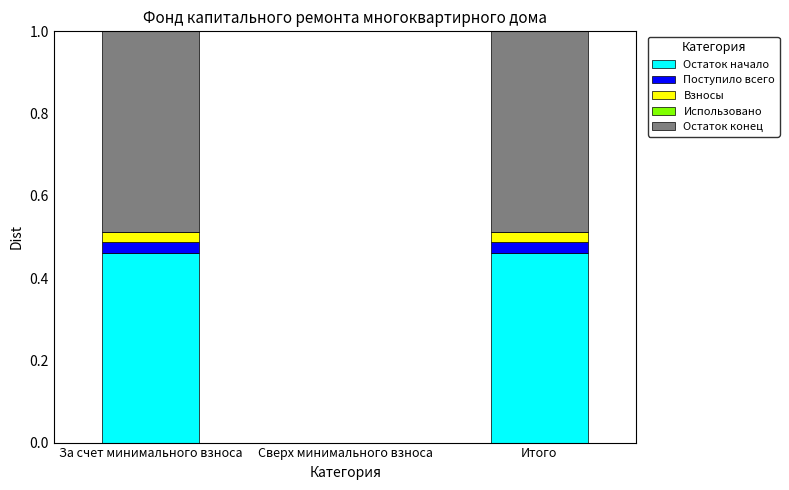

What is the total value across all series at За счет минимального взноса?

1.0